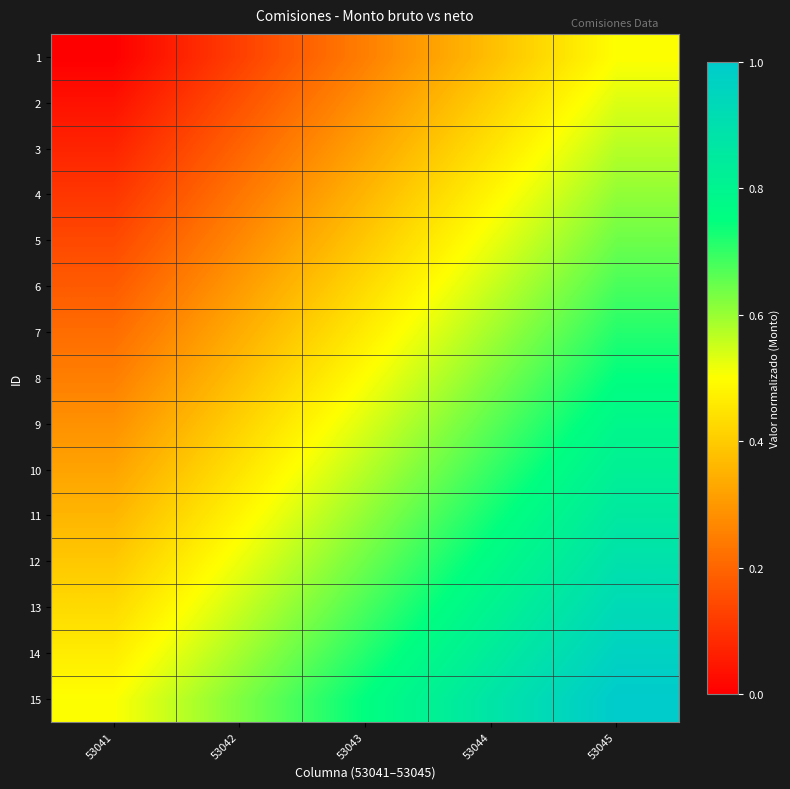

What is the difference between the highest and lowest values at 53045?

0.5